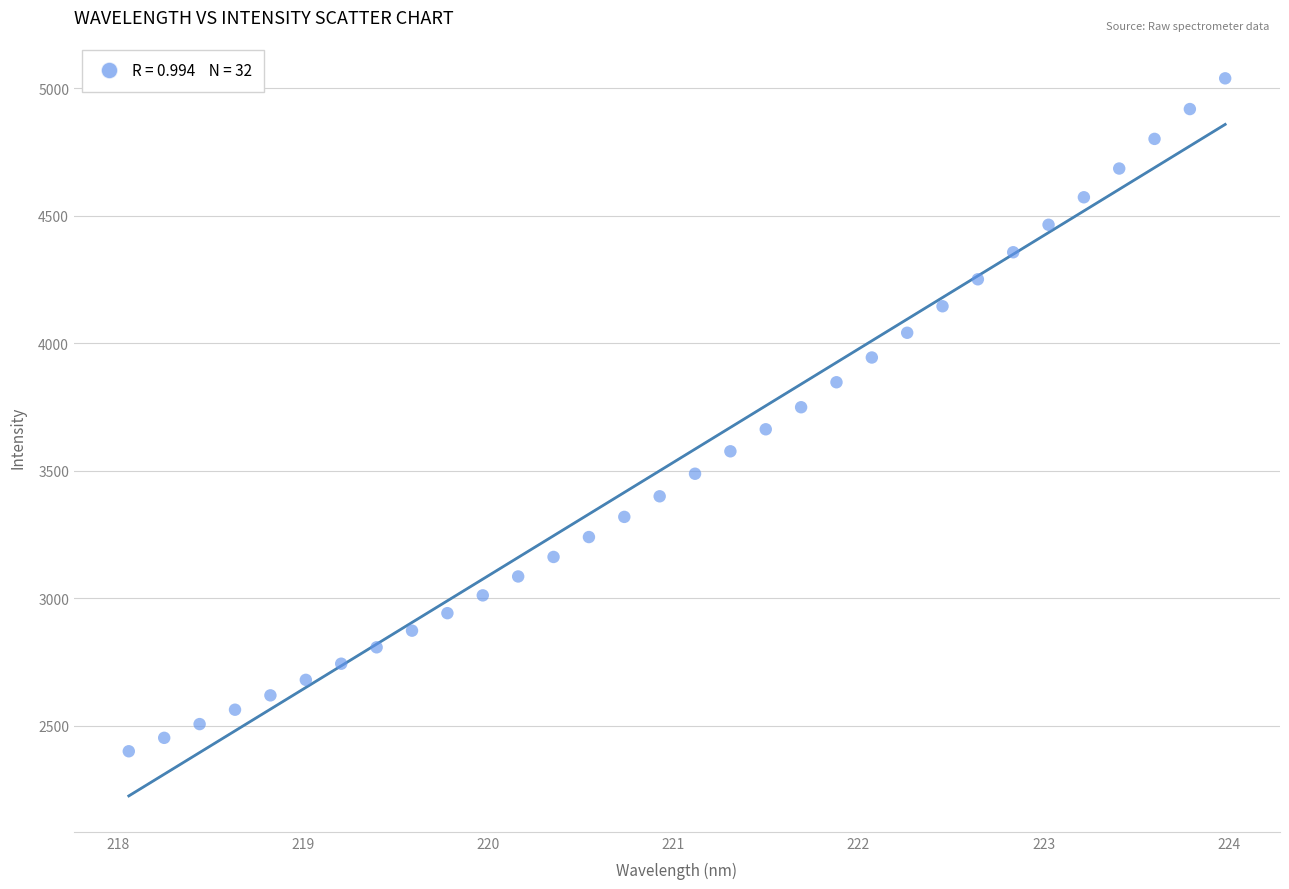

What is the range of Y values (max minus min)?

2639.6